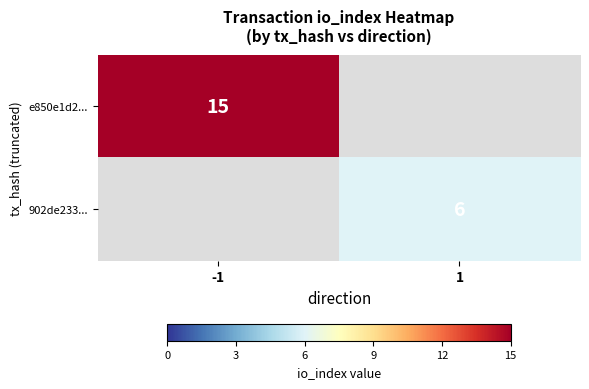

What is the greatest value displayed?

15.0